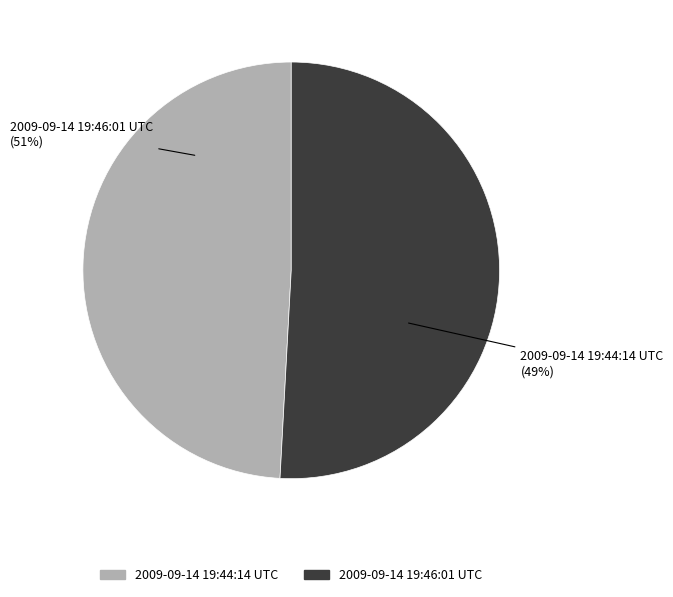

Is it true that 2009-09-14 19:46:01 UTC is 56% of the pie?

False